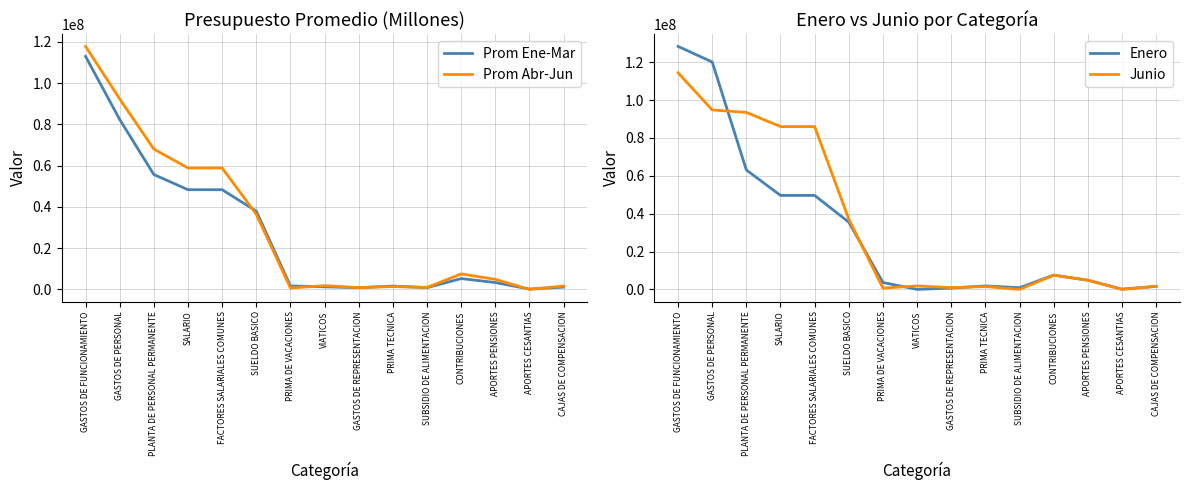

True or false: Enero has more than 1 points higher than both neighbors.

True